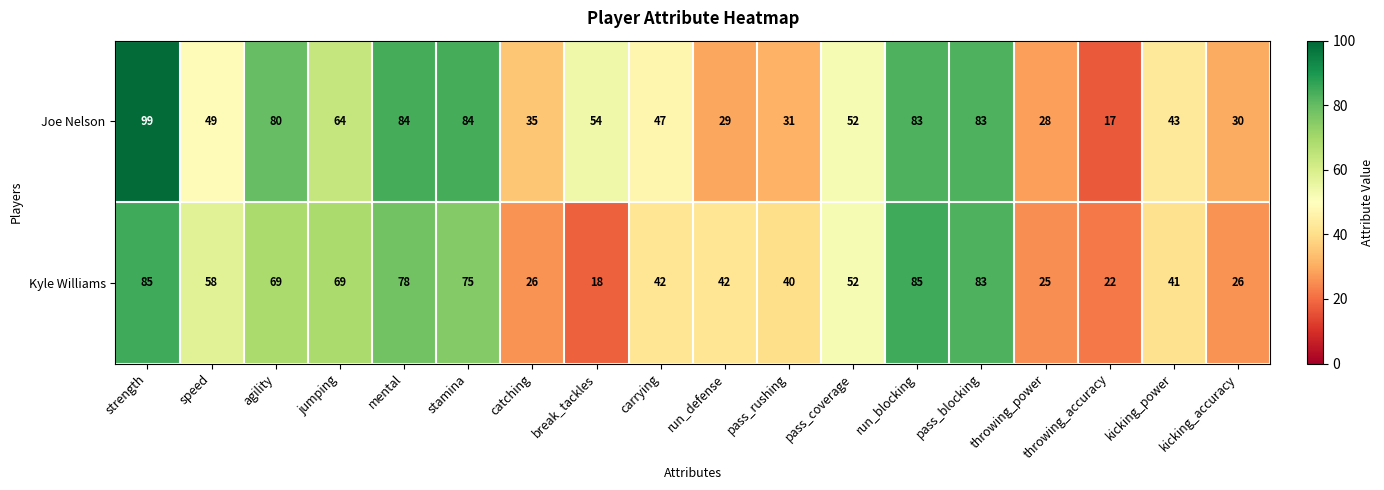

Is the value of Kyle Williams at strength greater than the value of Joe Nelson at throwing_accuracy?

Yes